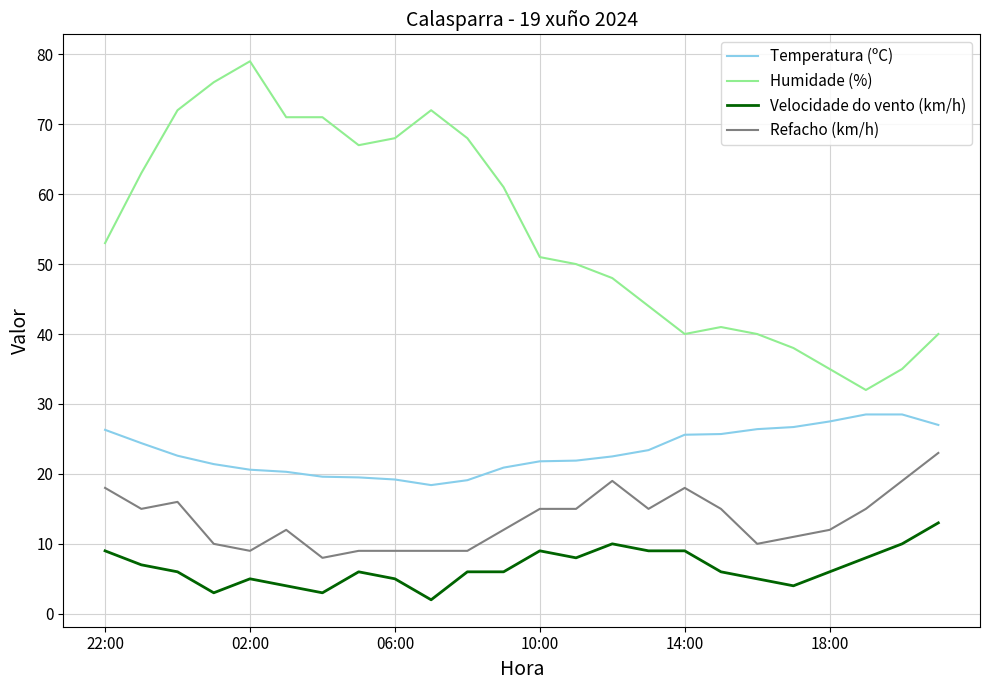

True or false: Refacho (km/h) and Temperatura (ºC) intersect in this chart.

False